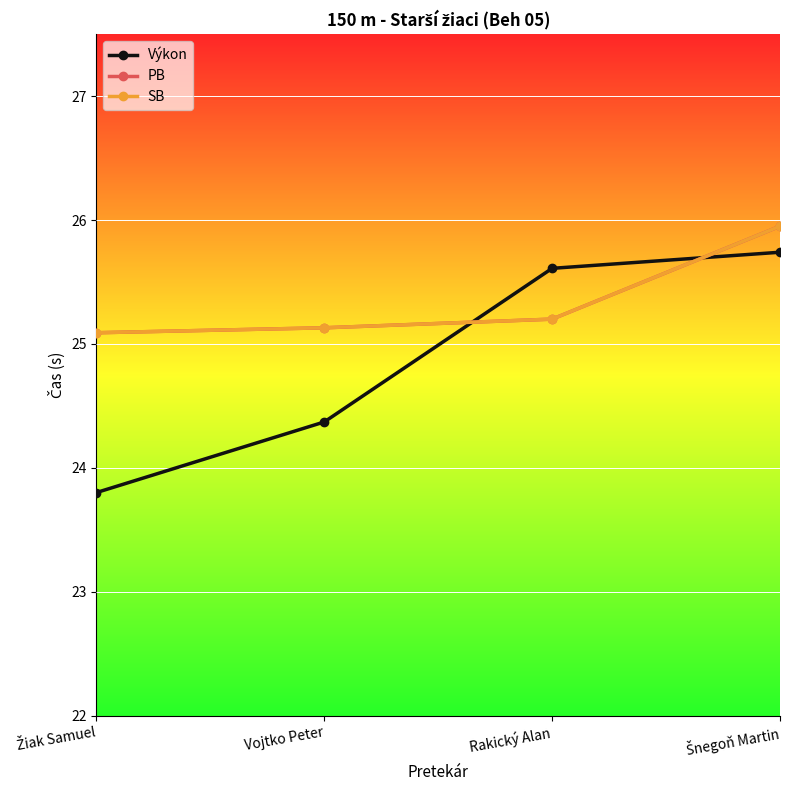

What is the smallest value displayed?

23.8